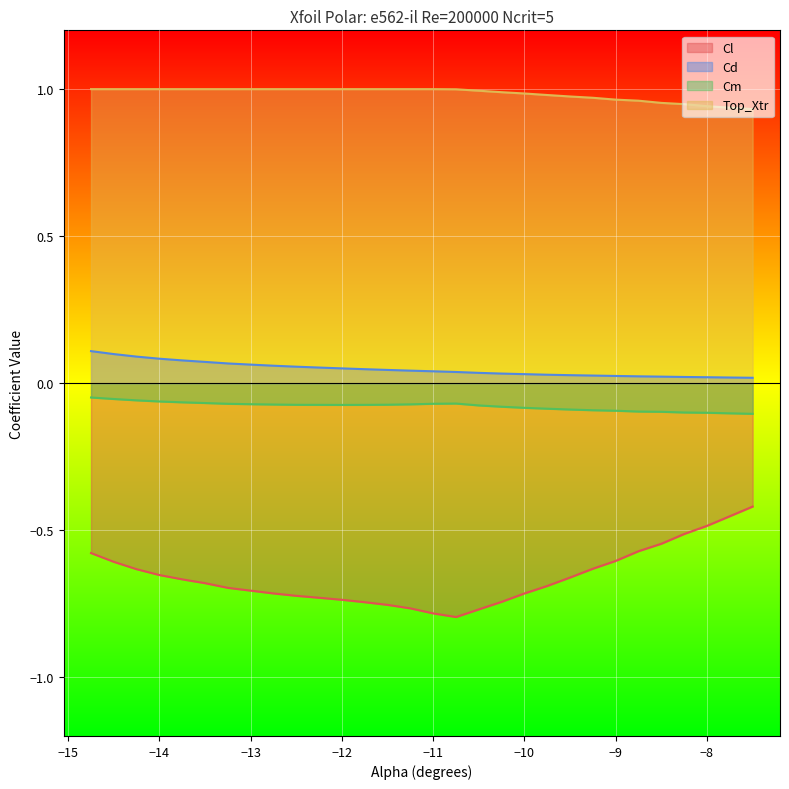

Which series has the largest range (max minus min)?

Cl